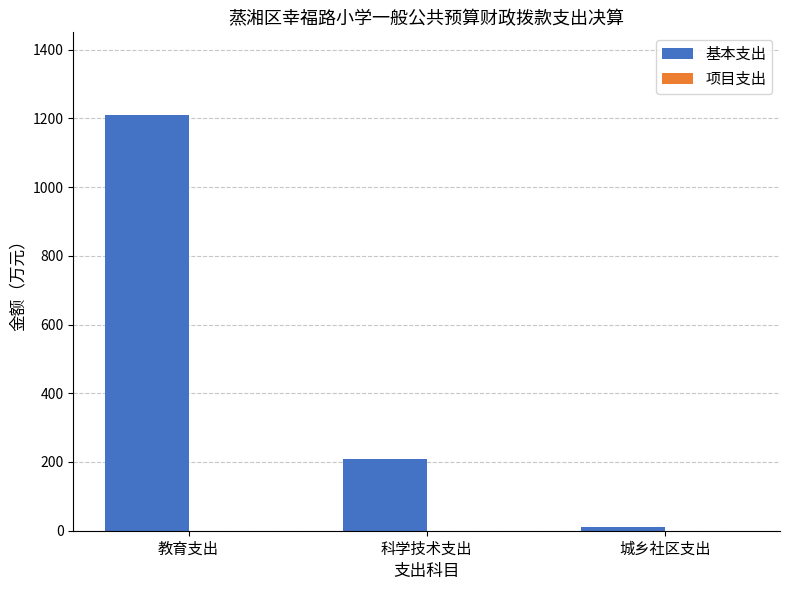

Rank the categories by value from highest to lowest.

教育支出, 科学技术支出, 城乡社区支出